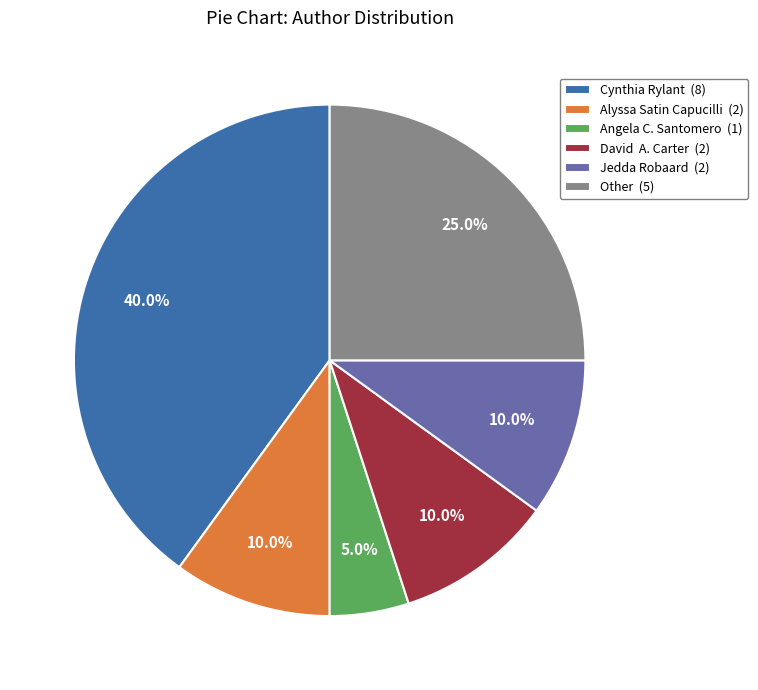

How many segments does this pie chart have?

6